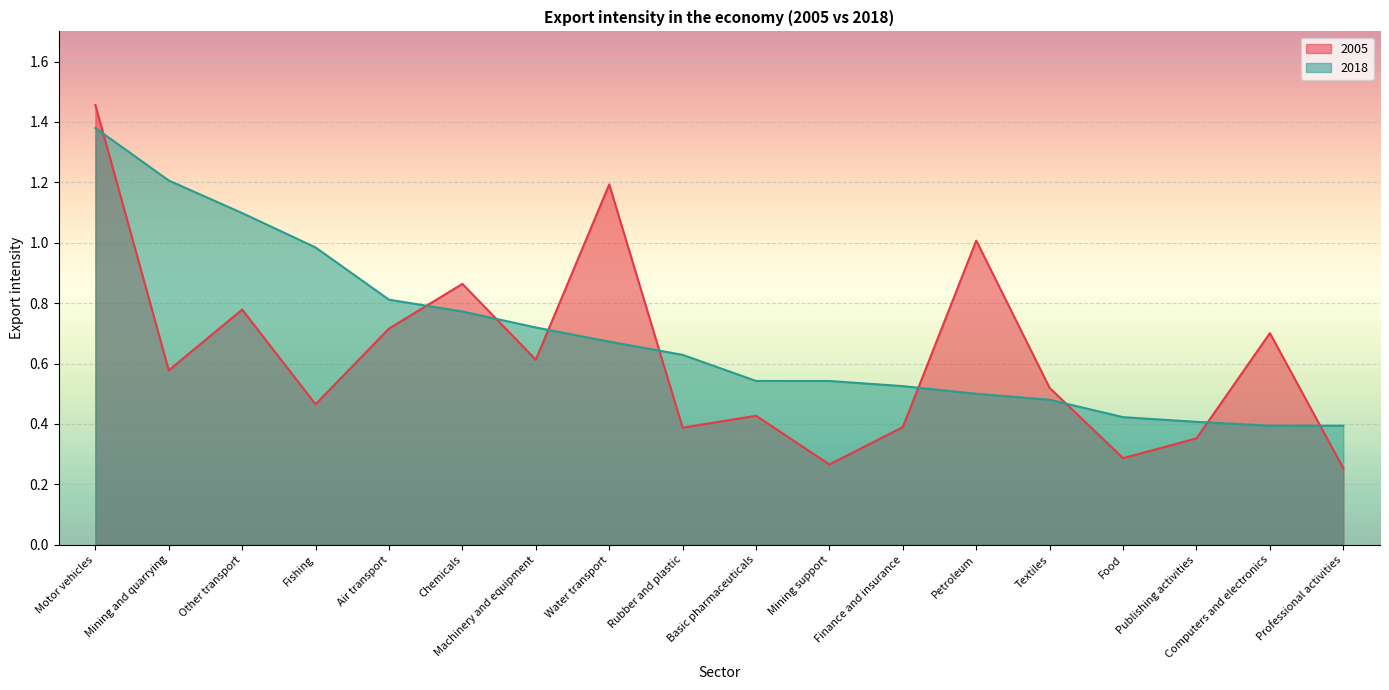

Reading left to right, what are all the values shown in this chart?

2005: 1.5	0.6	0.8	0.5	0.7	0.9	0.6	1.2	0.4	0.4	0.3	0.4	1.0	0.5	0.3	0.4	0.7	0.3
2018: 1.4	1.2	1.1	1.0	0.8	0.8	0.7	0.7	0.6	0.5	0.5	0.5	0.5	0.5	0.4	0.4	0.4	0.4